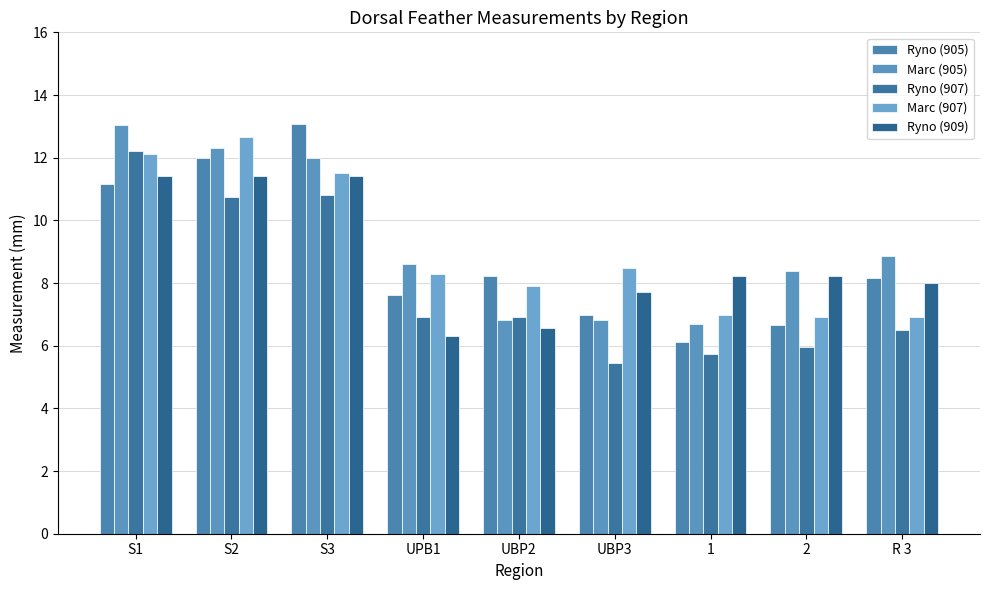

What position from the right is 2?

2